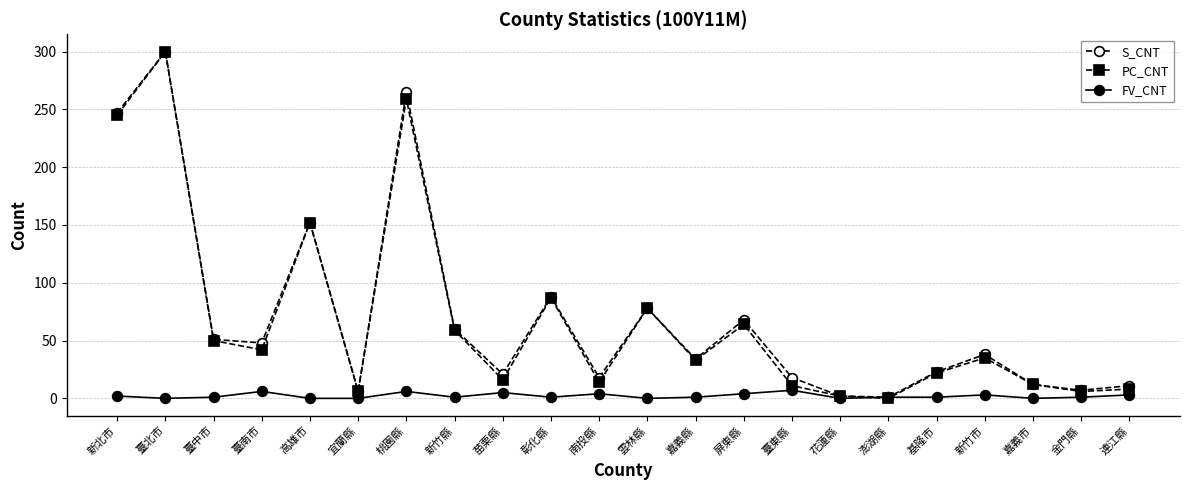

At which category is the sum across all series the highest?

臺北市